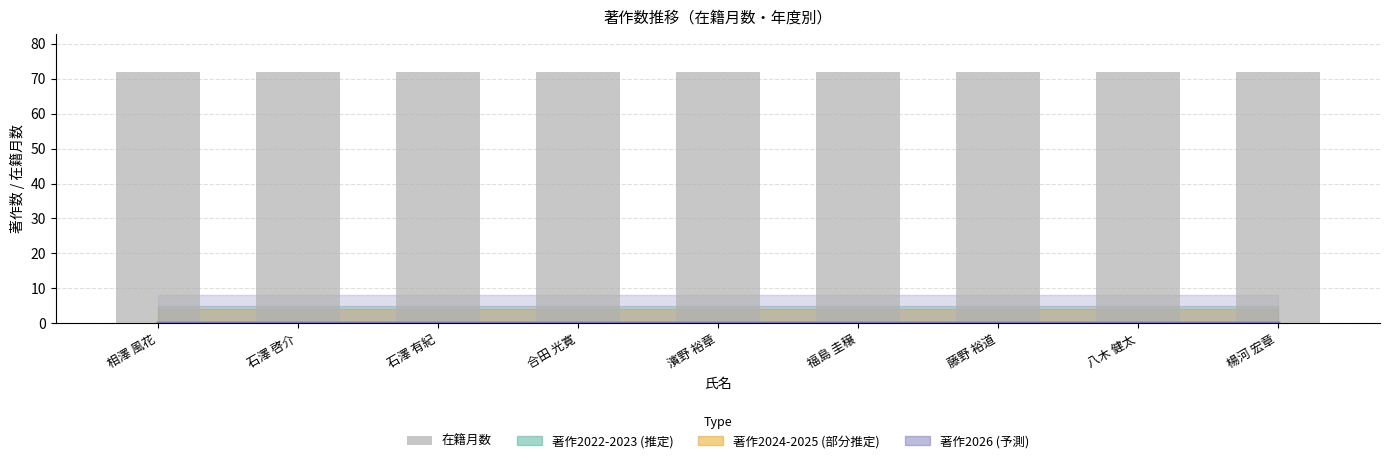

What is the label of the 1st bar from the left?

相澤 風花